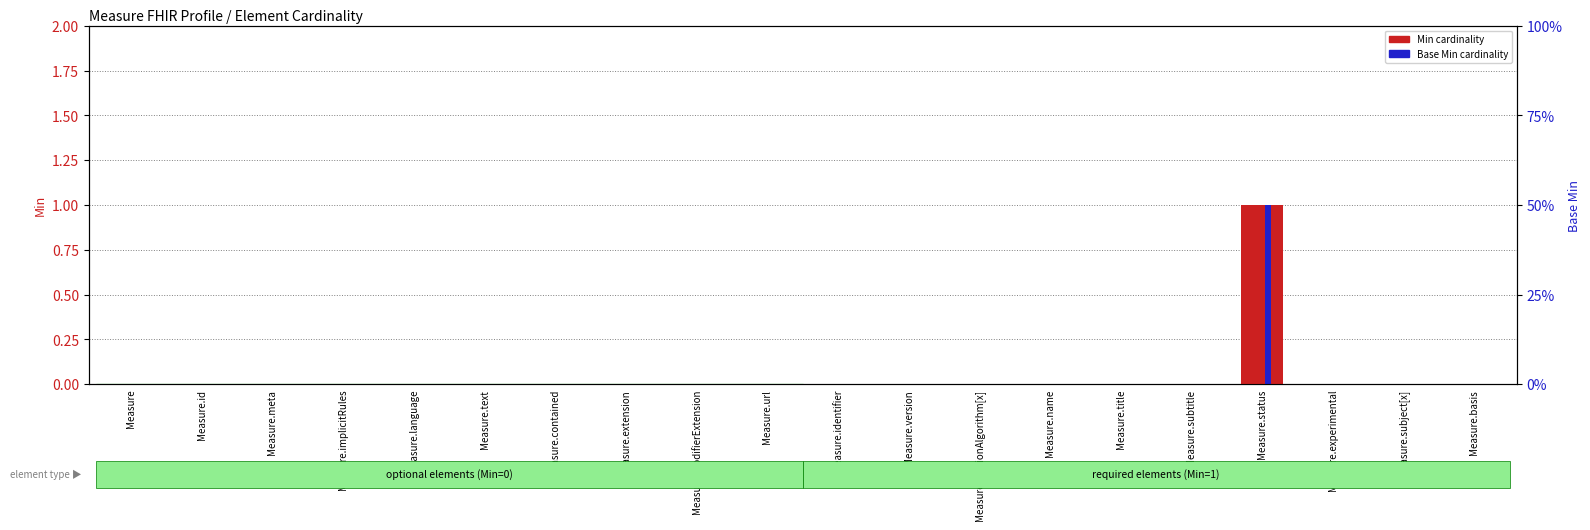

Which series has the widest spread of values?

Min